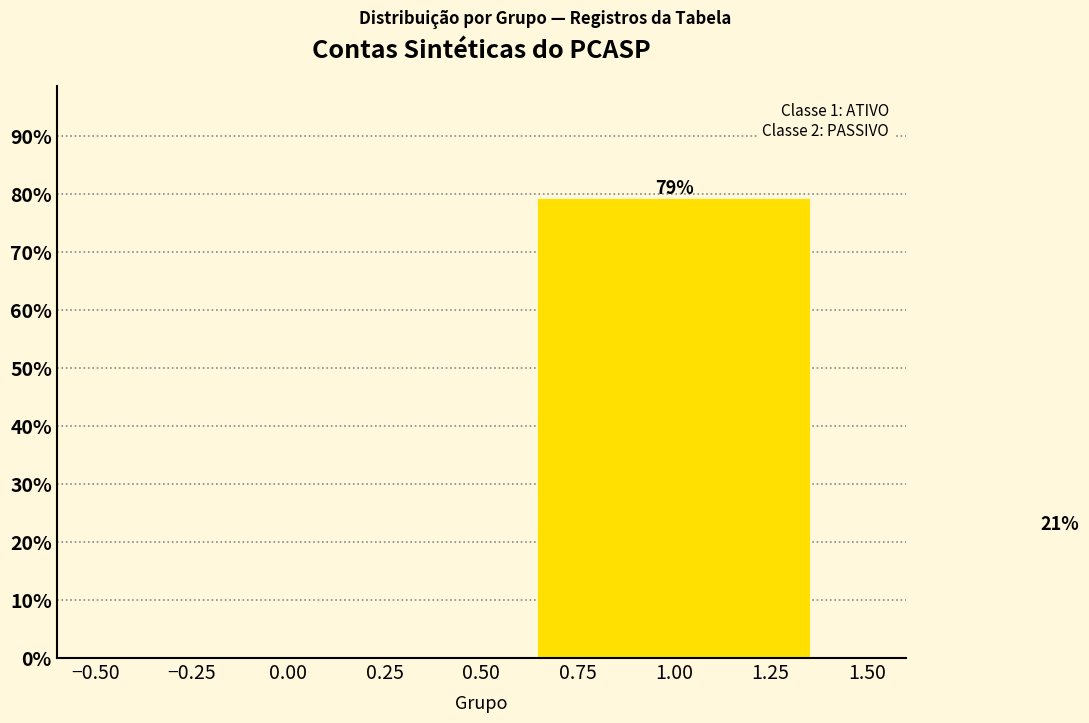

Reading right to left, list all the values displayed in this chart.

21.1	78.9